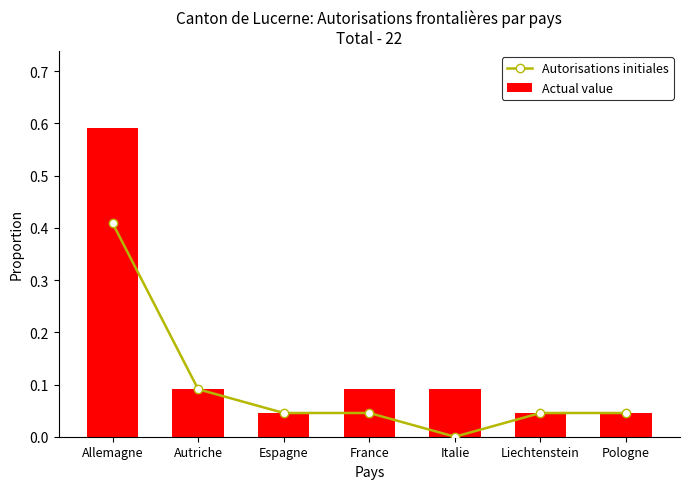

Rank the series by their average value, from highest to lowest.

Actual value, Autorisations initiales